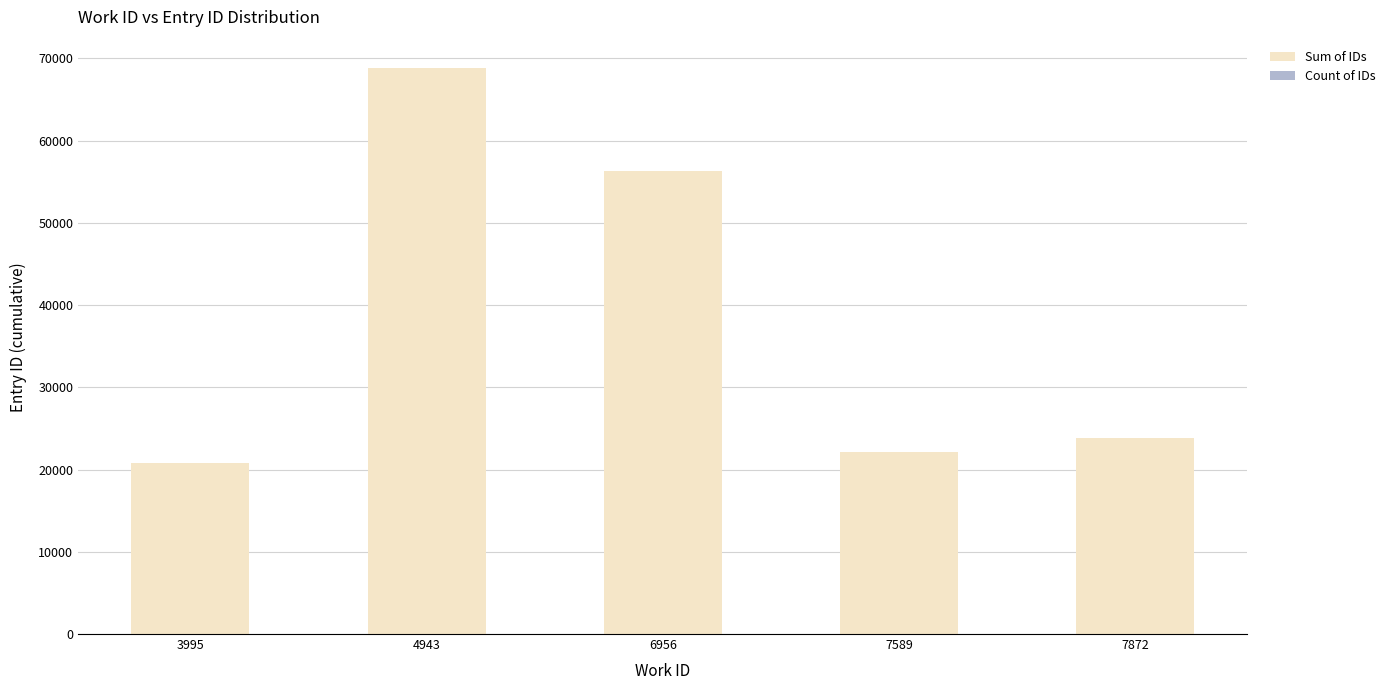

The Sum of IDs series shows 22173 at 7589. True or false?

True